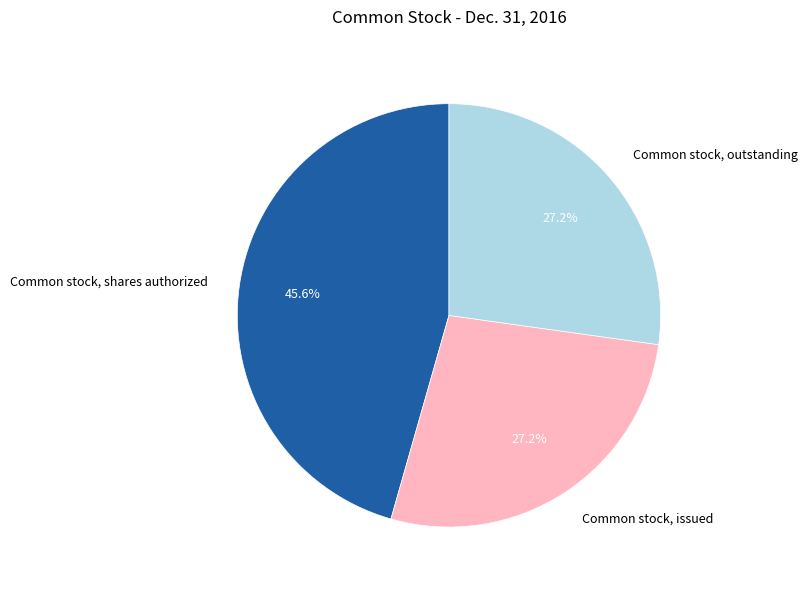

How many segments does this pie chart have?

3